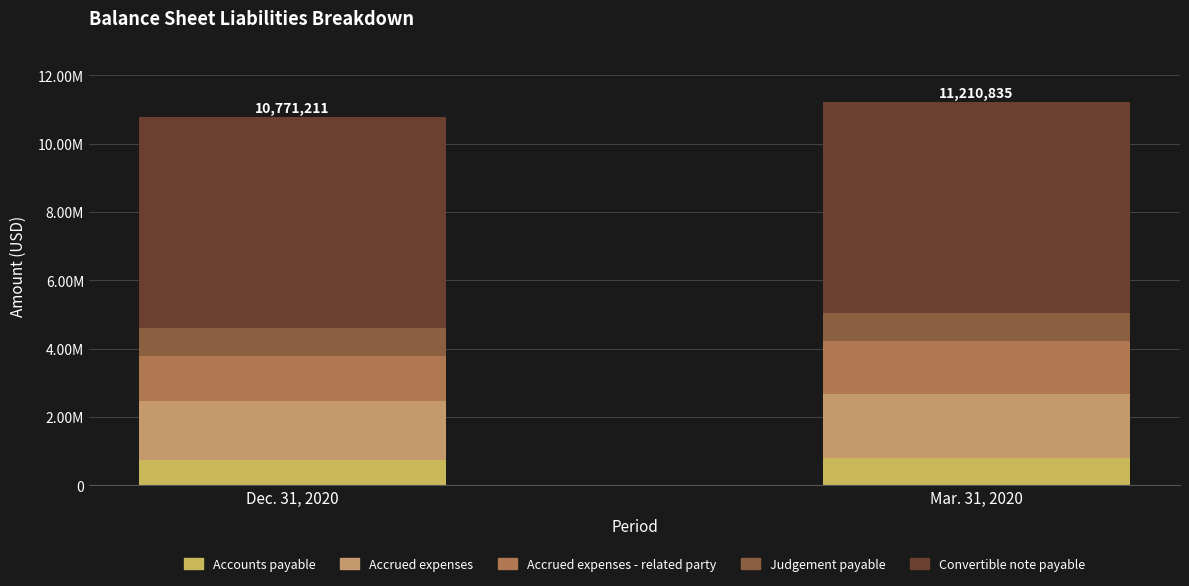

Which has a higher value, Dec. 31, 2020 or Mar. 31, 2020?

Mar. 31, 2020